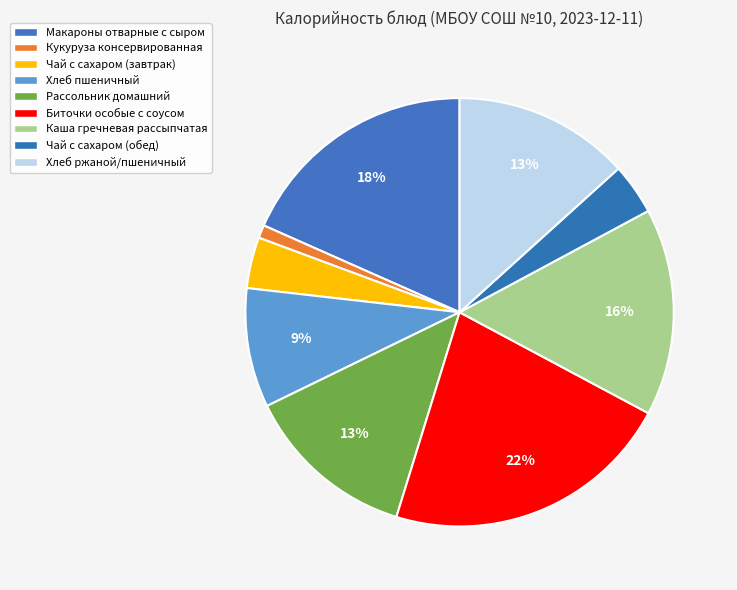

Which slice is the smallest?

Кукуруза консервированная